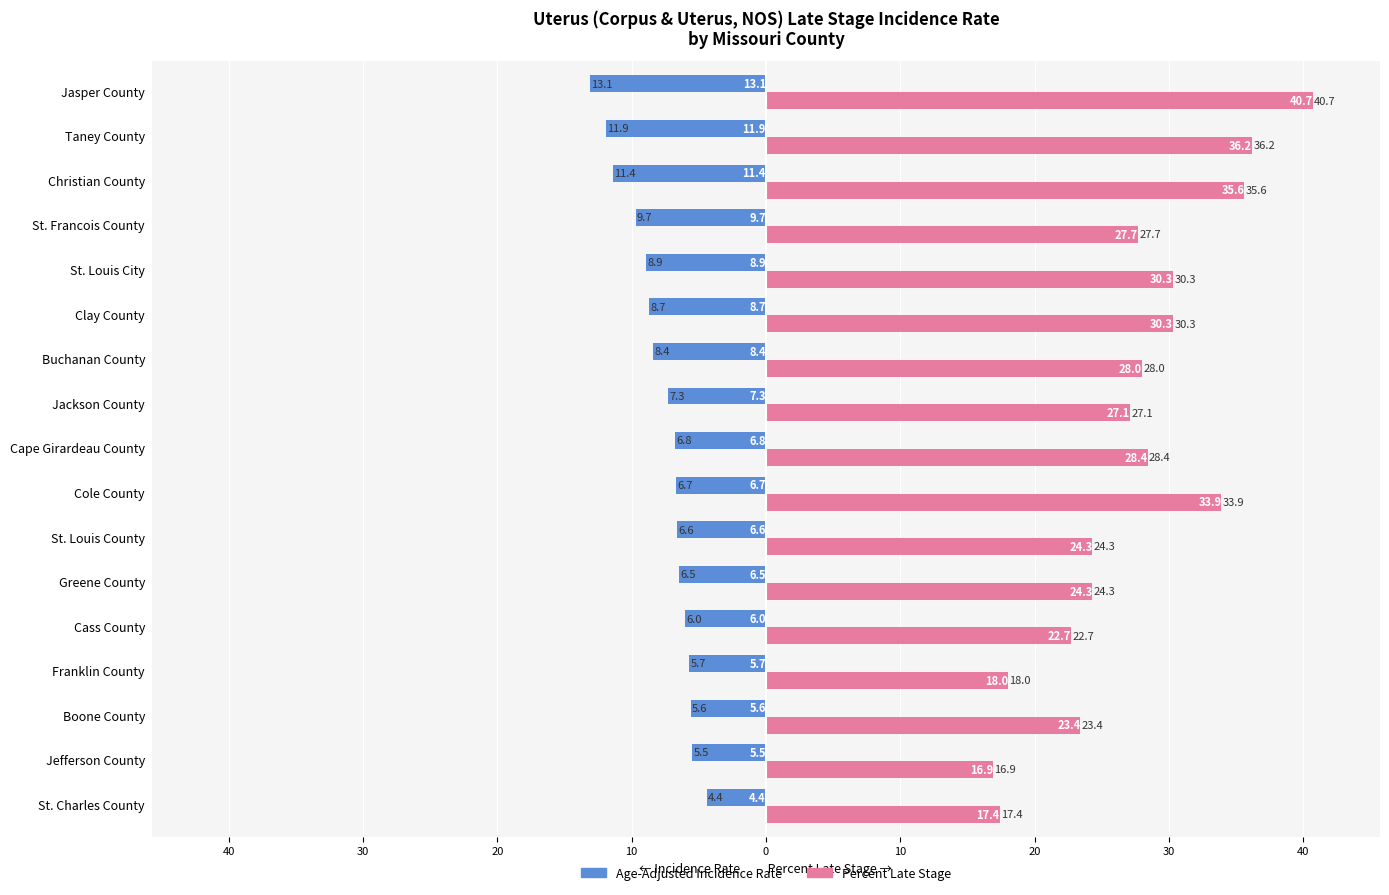

Rank the series by their maximum value, from lowest to highest.

Age-Adjusted Incidence Rate, Percent Late Stage